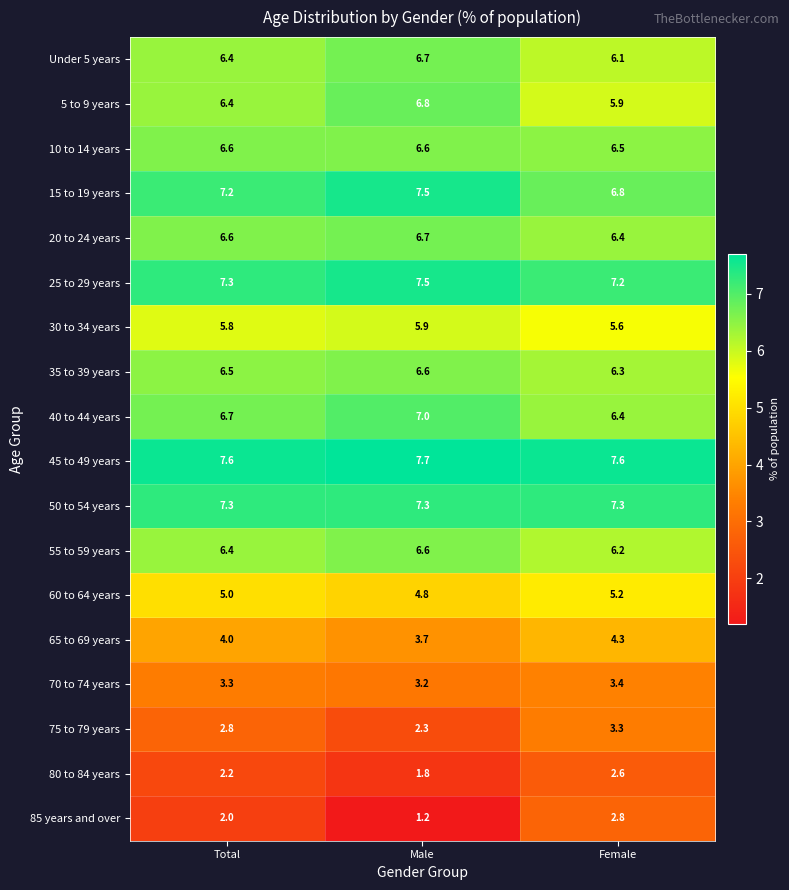

Which series changed the most between Total and Female?

85 years and over